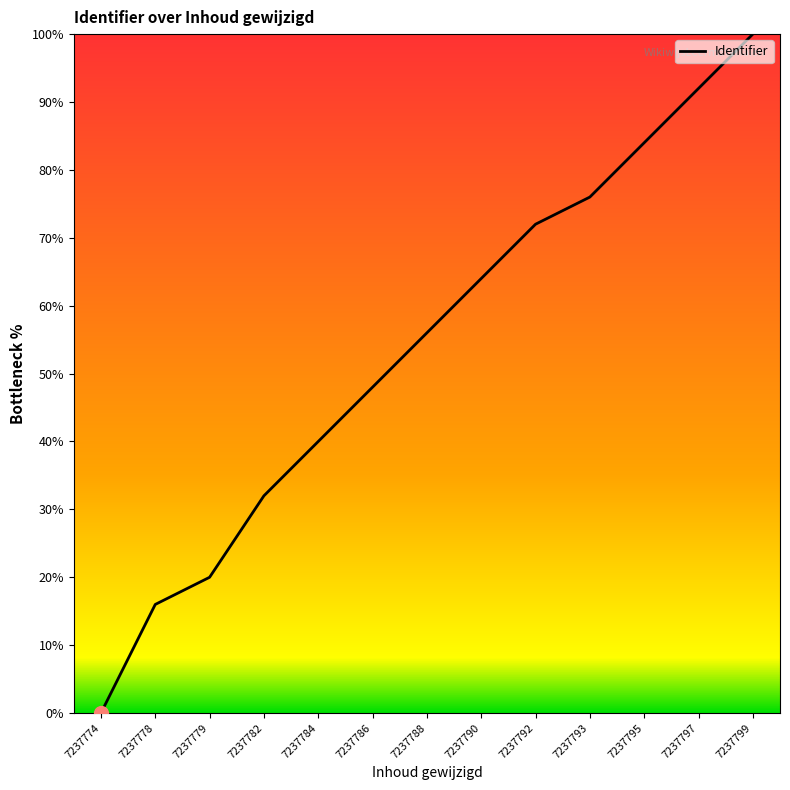

Between 7237795 and 7237786, which is larger?

7237795